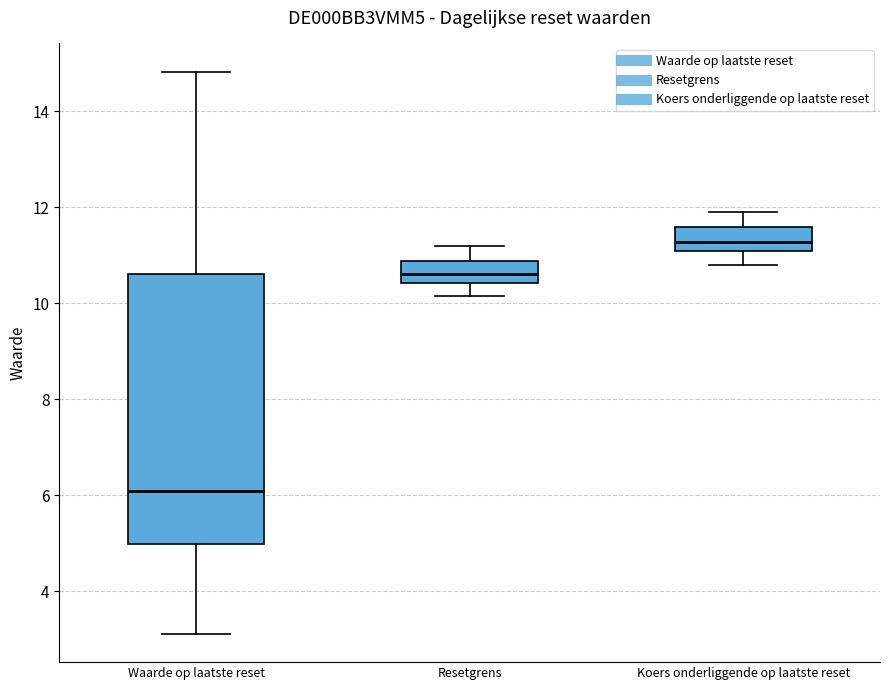

Where does the lower whisker of the box for Waarde op laatste reset end on the y-axis? The values are not printed on the chart, so give them approximately, as read against the axis.

3.2